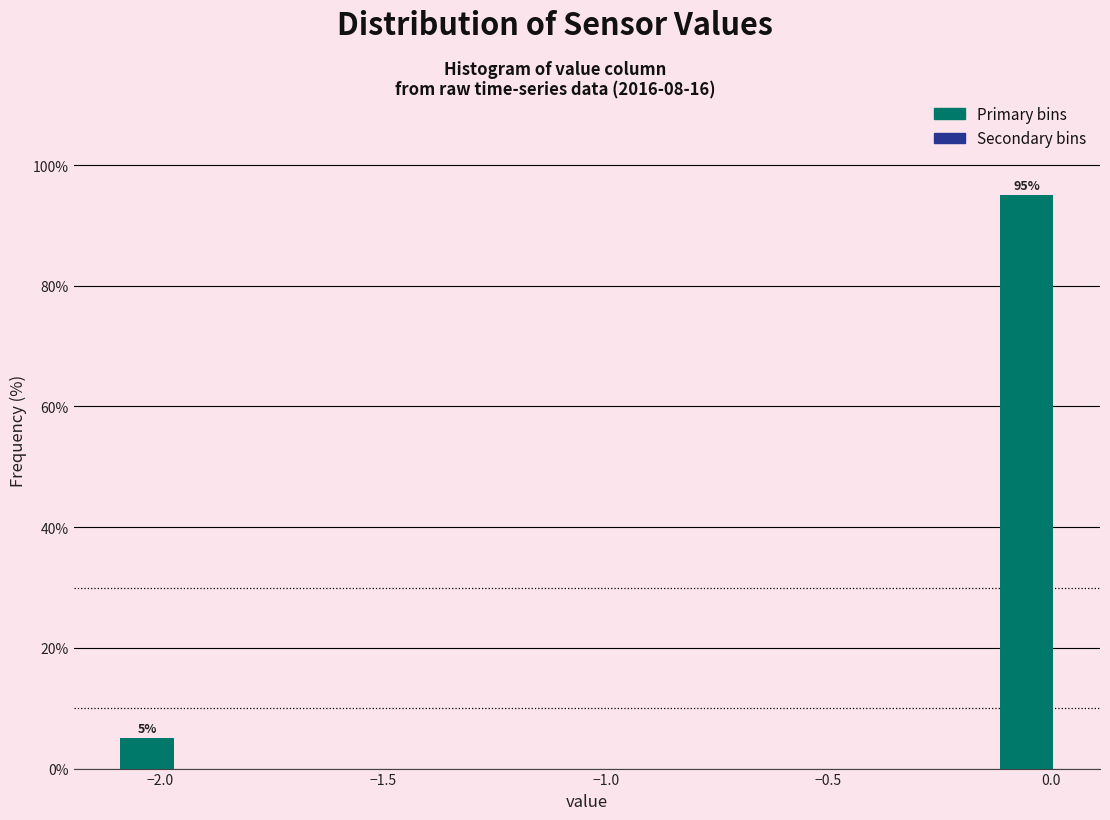

Read against the x-axis, roughly where is the centre of the tallest bar?

-0.05